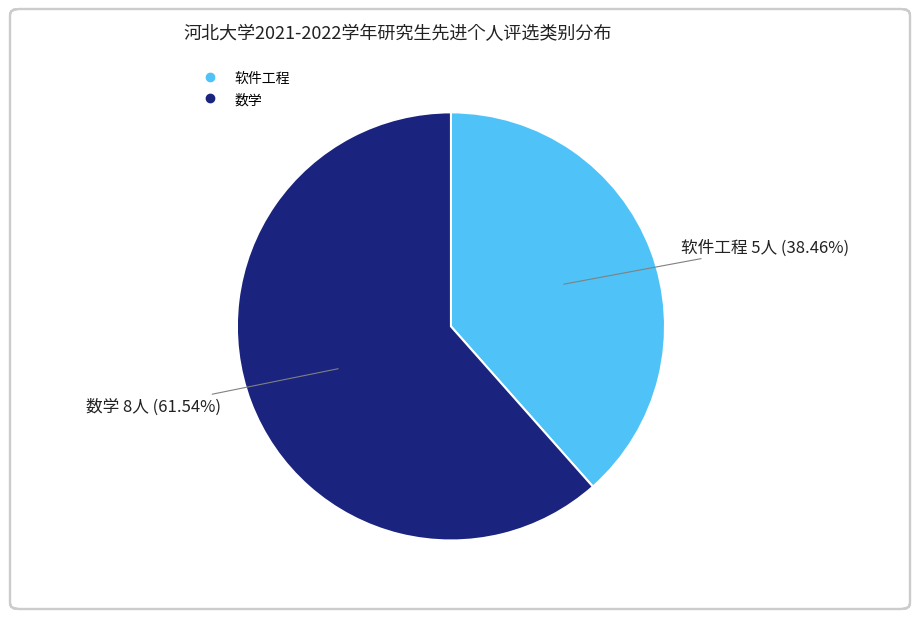

Which has a higher value, 数学 or 软件工程?

数学